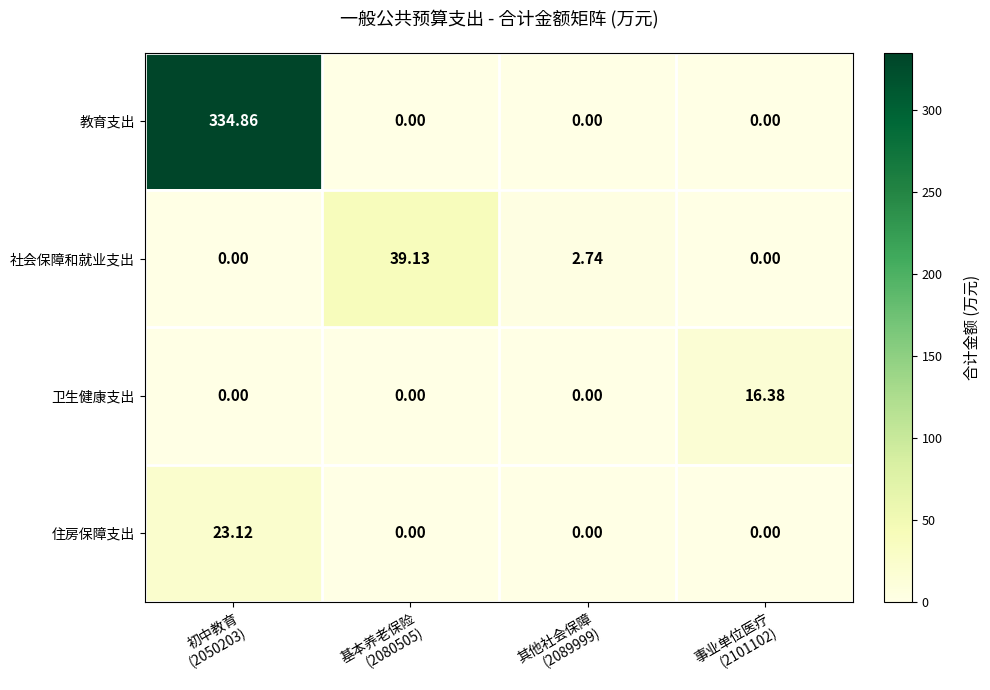

Rank the series by their maximum value, from lowest to highest.

卫生健康支出, 住房保障支出, 社会保障和就业支出, 教育支出